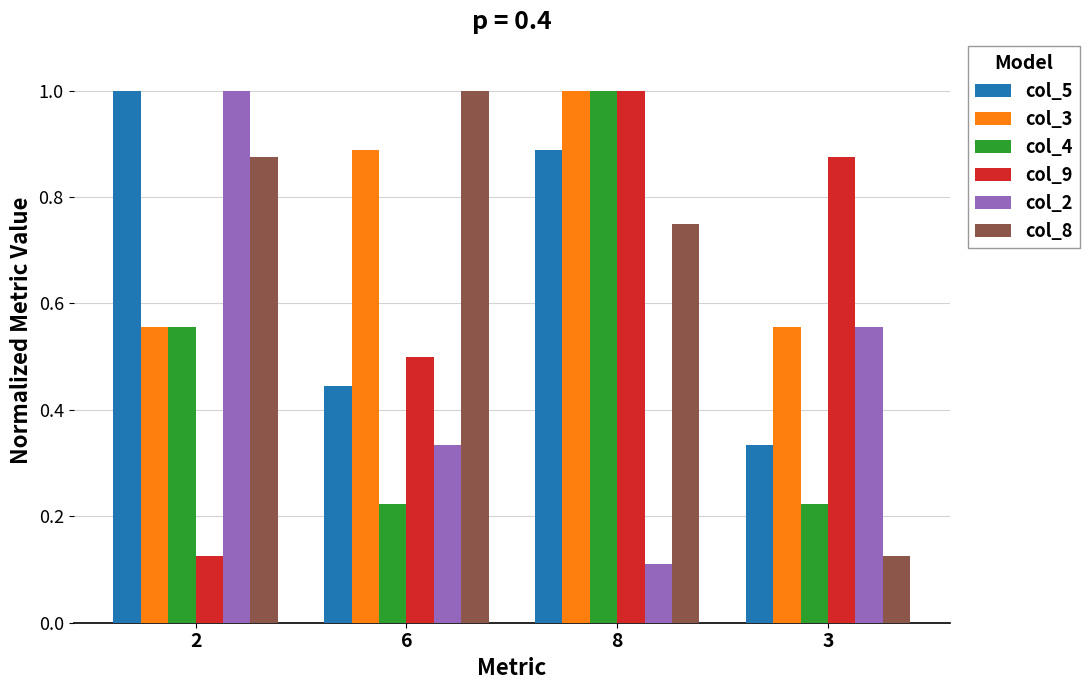

The col_9 series shows 1.0 at 8. True or false?

True